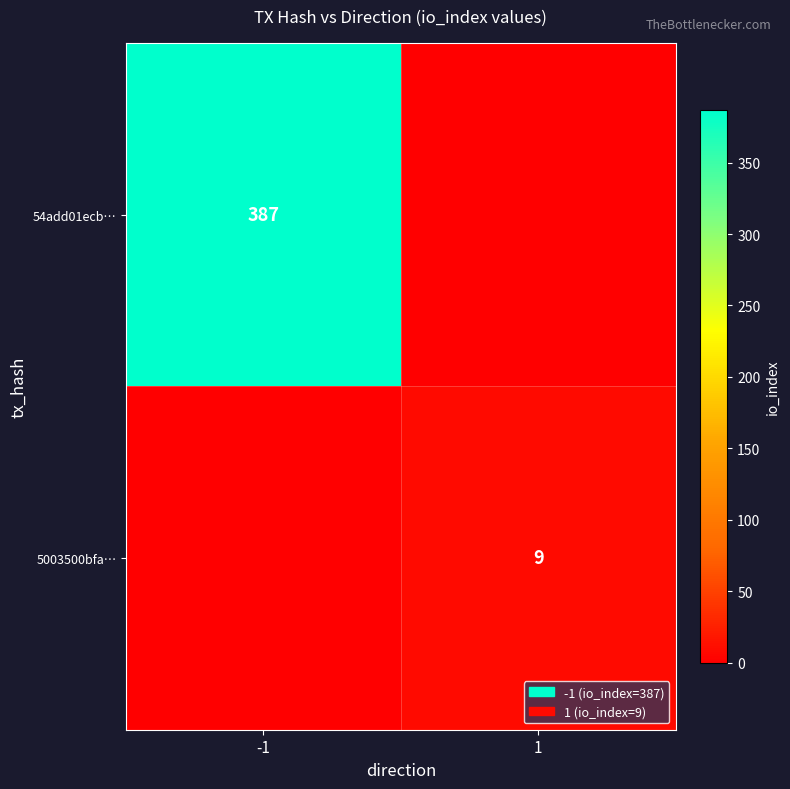

The 5003500bfa… series shows 9 at 1. True or false?

True